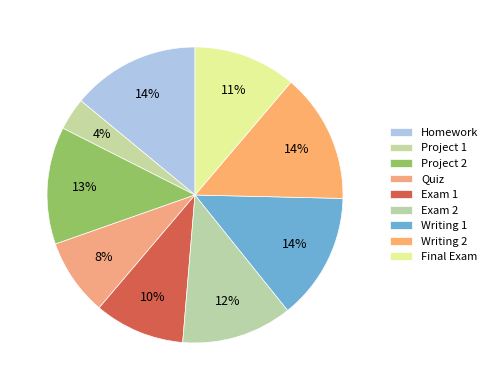

To the nearest percent, what percentage of the pie is Project 2?

13%